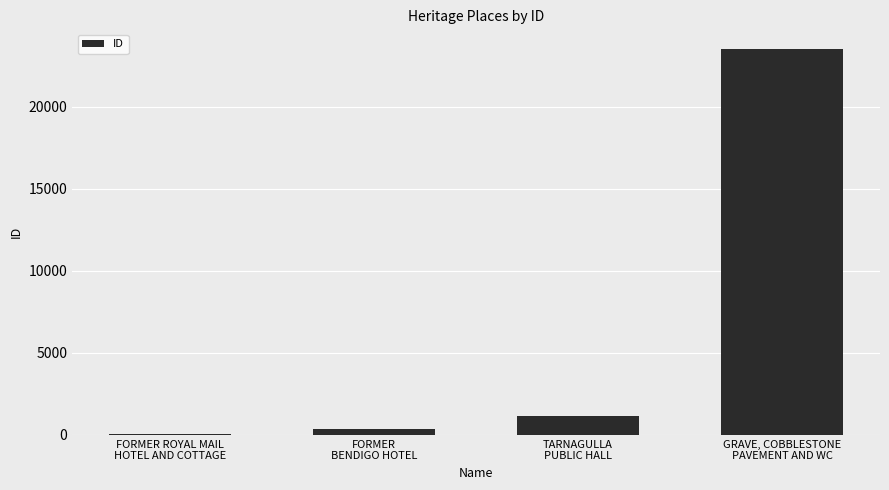

What is the change in value from FORMER ROYAL MAIL
HOTEL AND COTTAGE to GRAVE, COBBLESTONE
PAVEMENT AND WC?

+23509